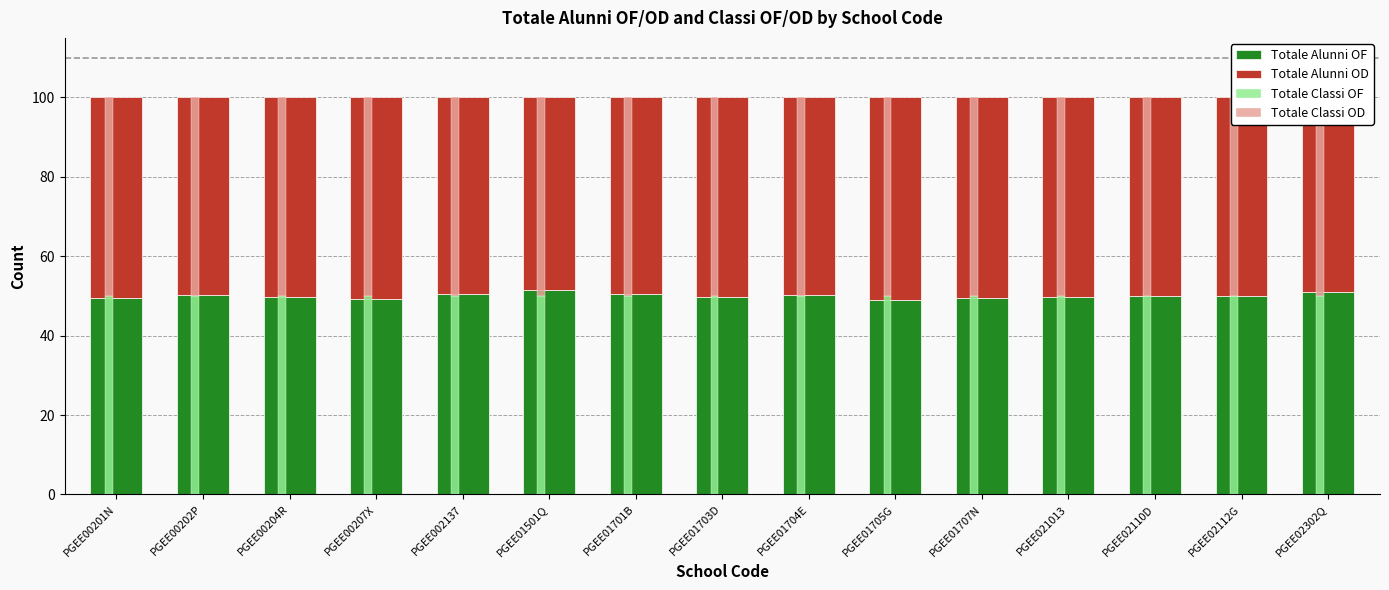

Rank the series by their maximum value, from highest to lowest.

Totale Alunni OF, Totale Alunni OD, Totale Classi OF, Totale Classi OD